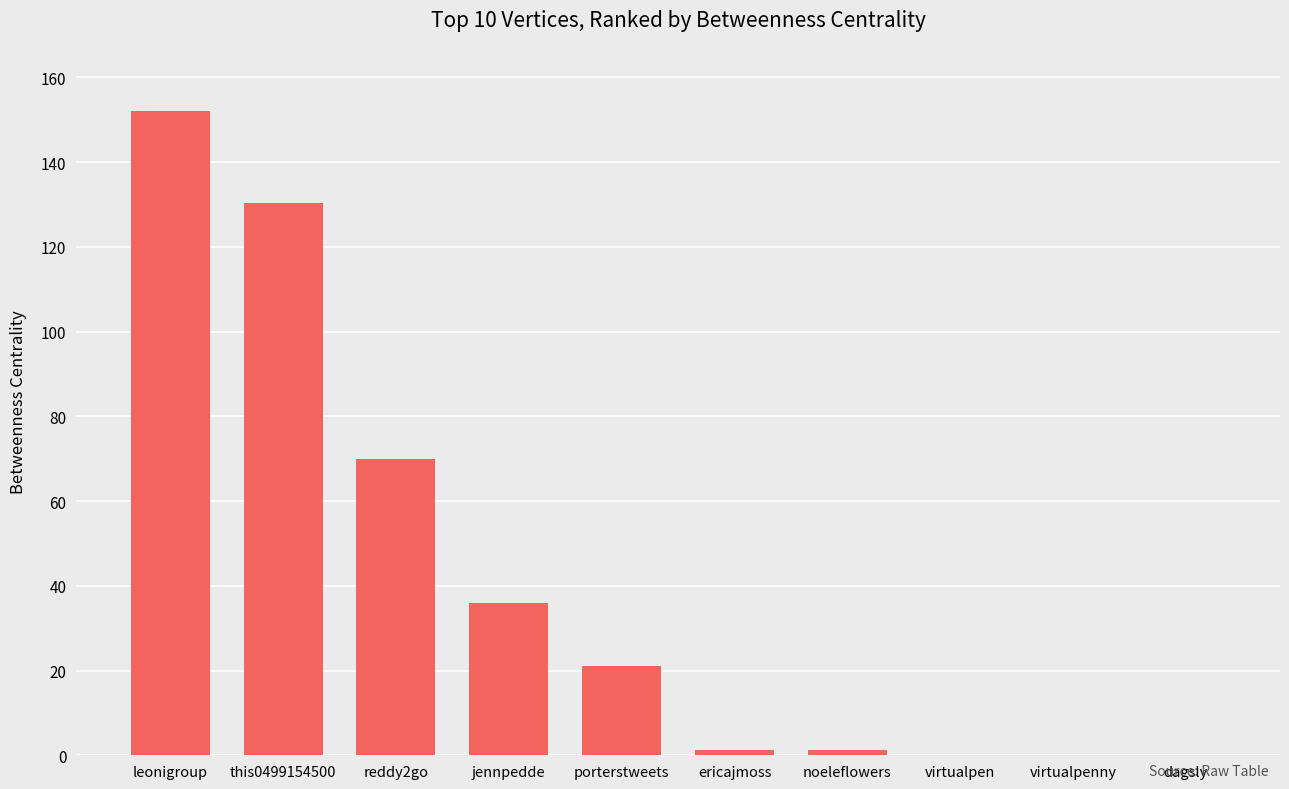

True or false: the data shows 207.8 at this0499154500.

False